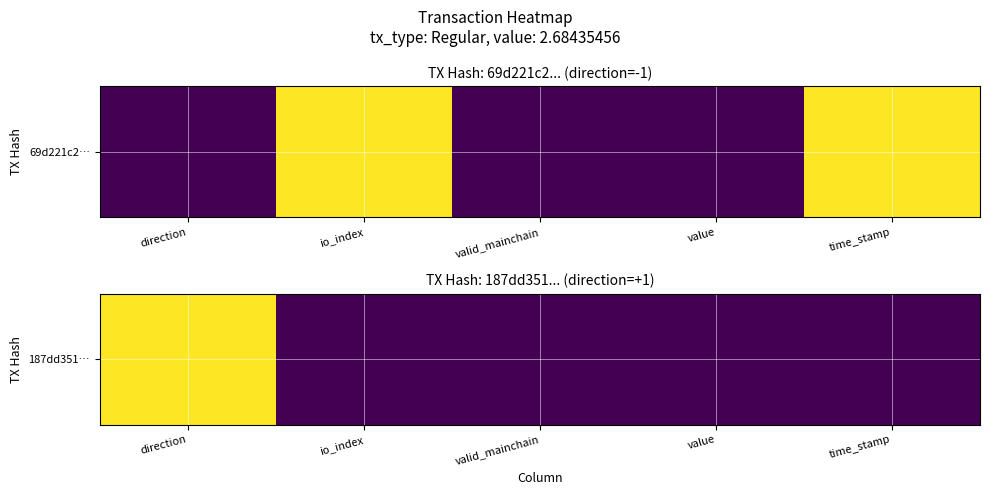

Rank the categories by value from highest to lowest.

direction, io_index, valid_mainchain, value, time_stamp